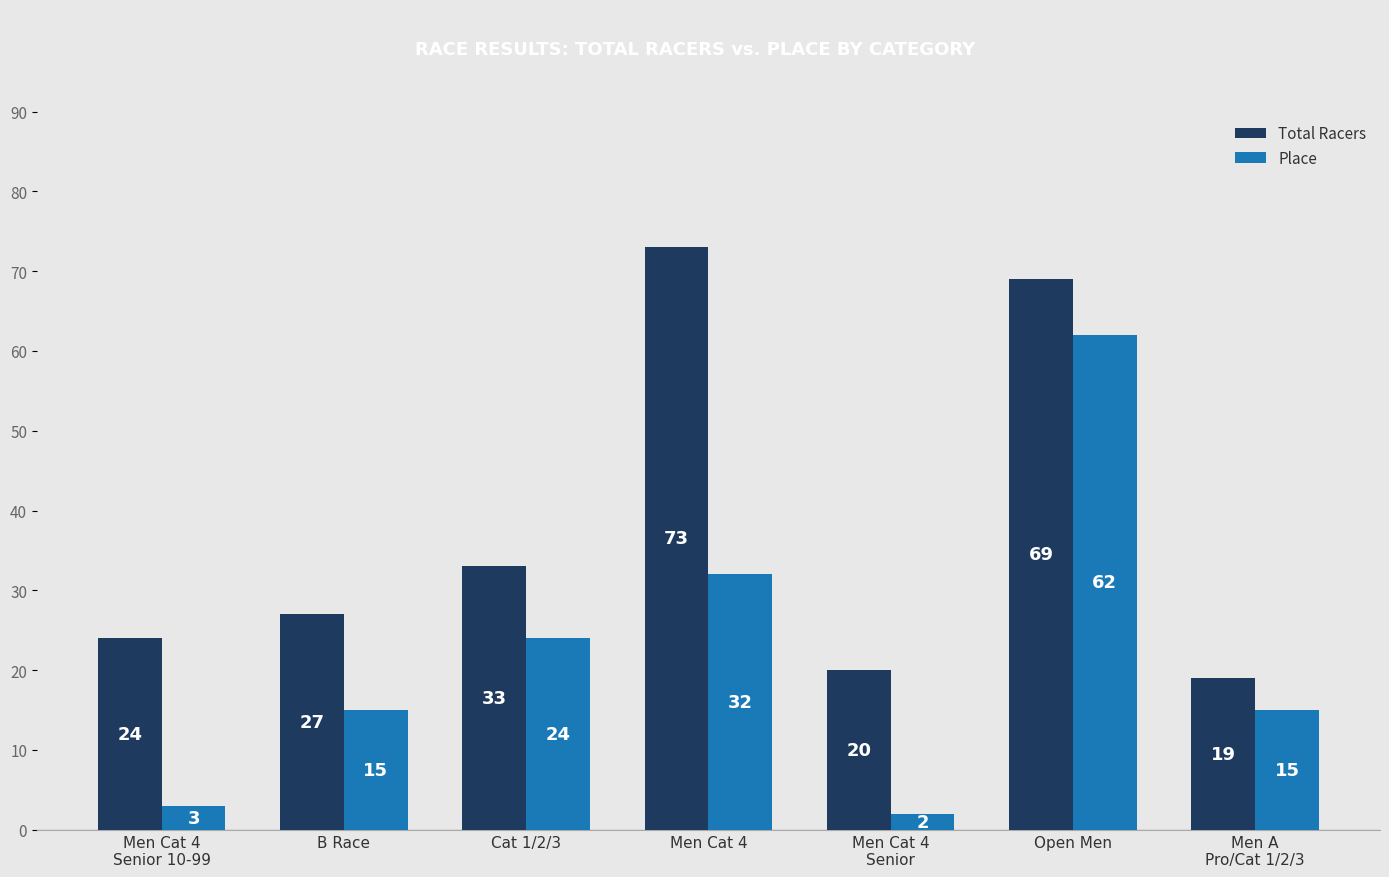

What is the value of the Place bar at the 2nd from the left?

15